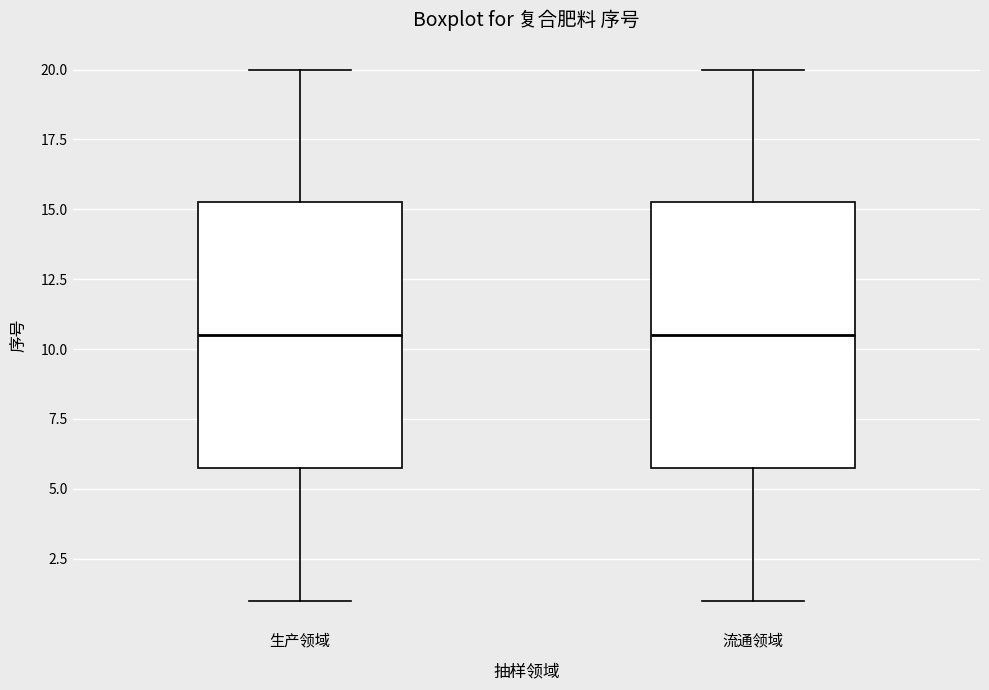

Reading left to right, transcribe this box plot: for each box, give where its median line is, the range the box spans, and where its two whiskers end, as read against the y-axis. The values are not printed on the chart, so give them approximately, as read against the axis.

生产领域: median 10.5, box 6.0 to 15.5, whiskers 1.0 to 20.0
流通领域: median 10.5, box 6.0 to 15.5, whiskers 1.0 to 20.0